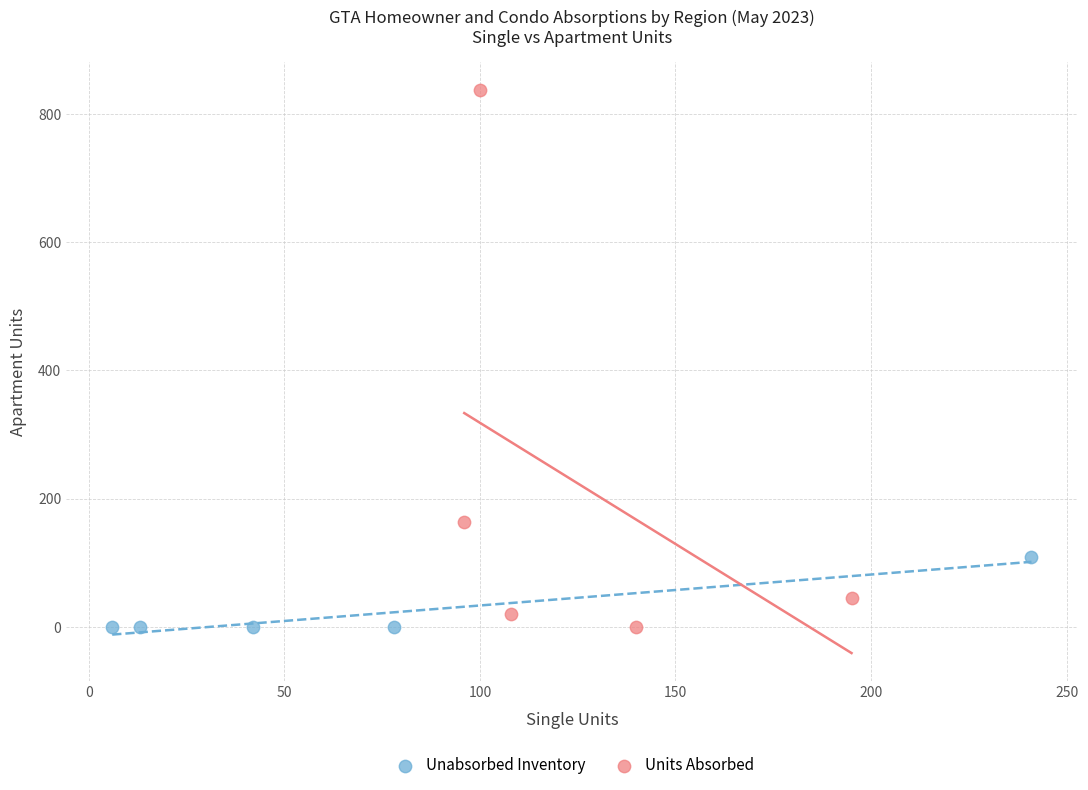

What are all the series names shown in the legend?

Unabsorbed Inventory, Units Absorbed